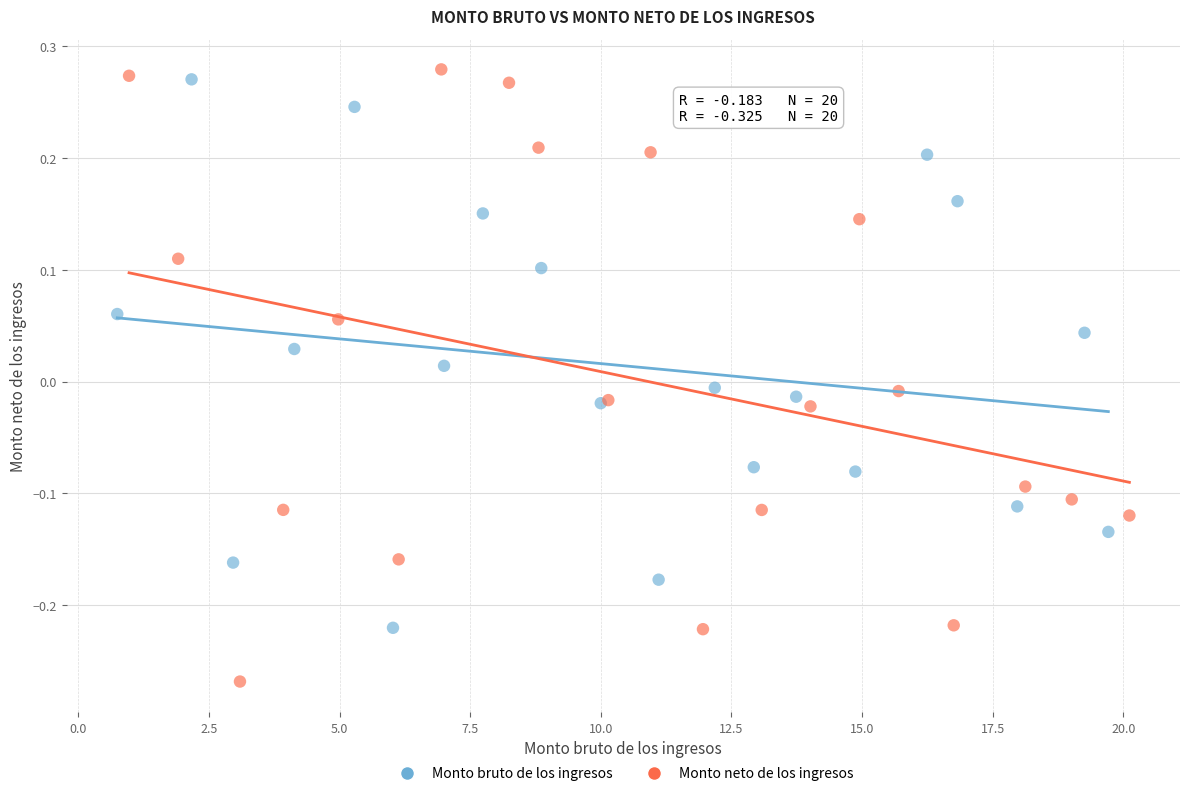

Which series contains the lowest Y value?

Monto neto de los ingresos